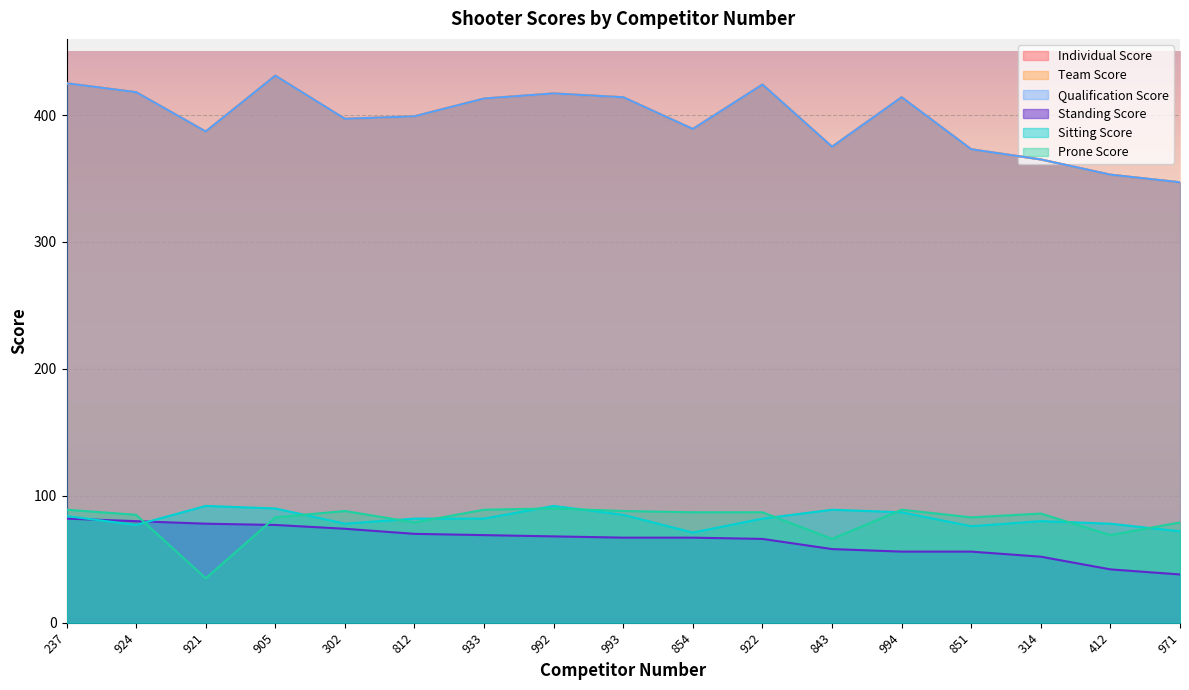

What is the minimum value for Standing Score?

38